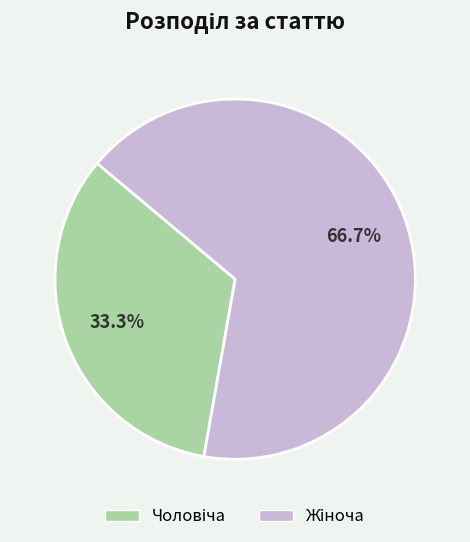

Does any single category account for the majority?

Yes